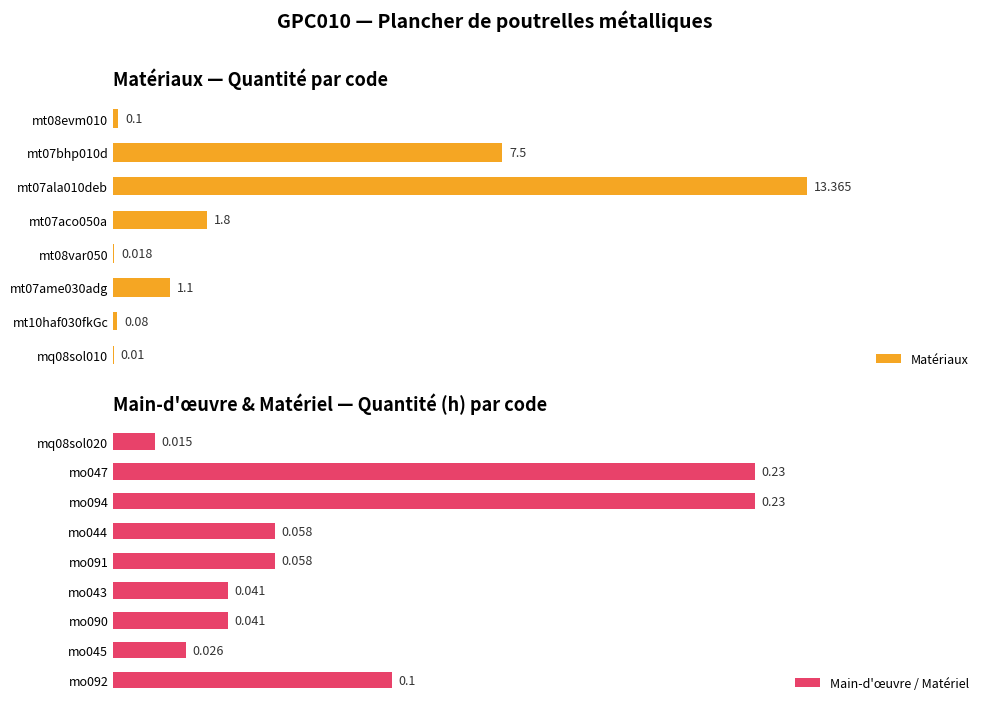

How many bars are there in total?

17